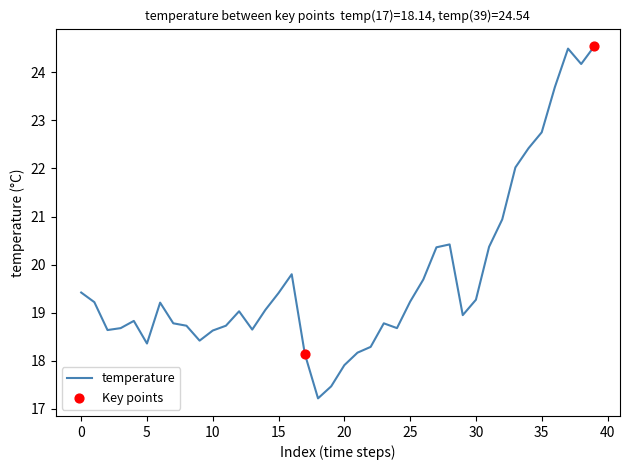

What is the smallest value displayed?

17.2